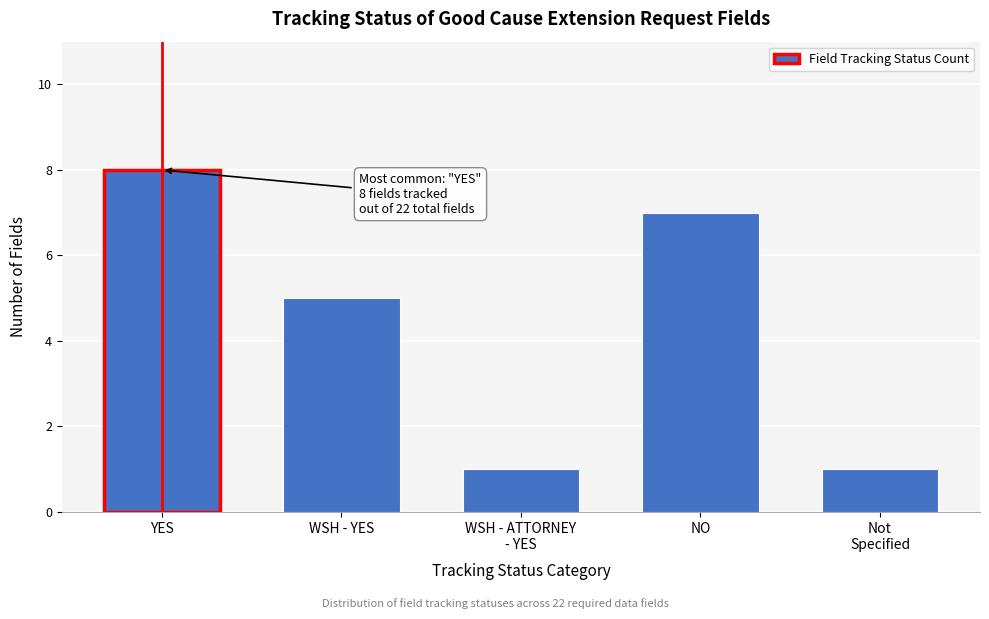

Reading left to right, what are all the values shown in this chart?

8	5	1	7	1